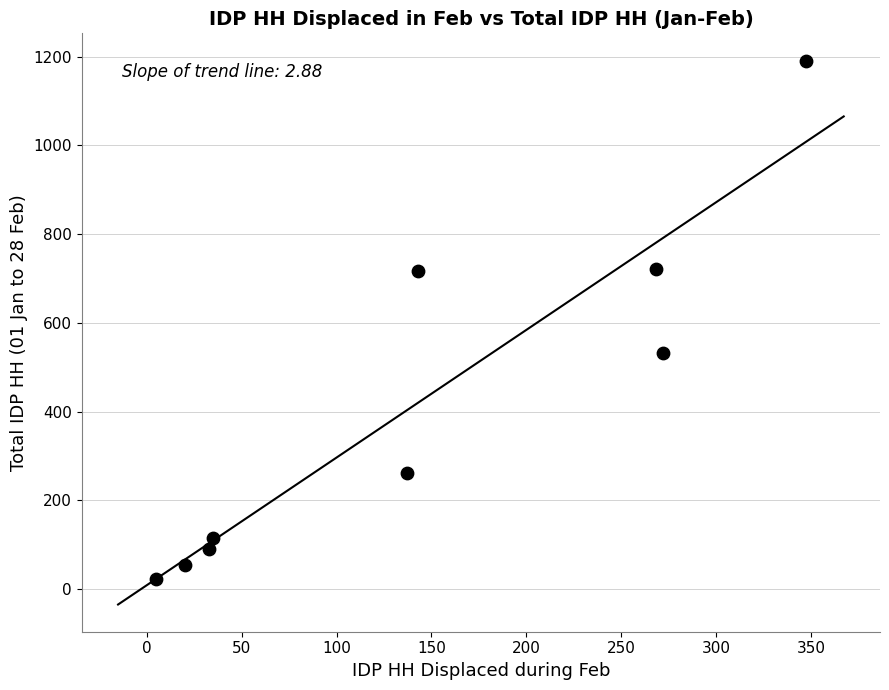

What is the range of Y values (max minus min)?

1168